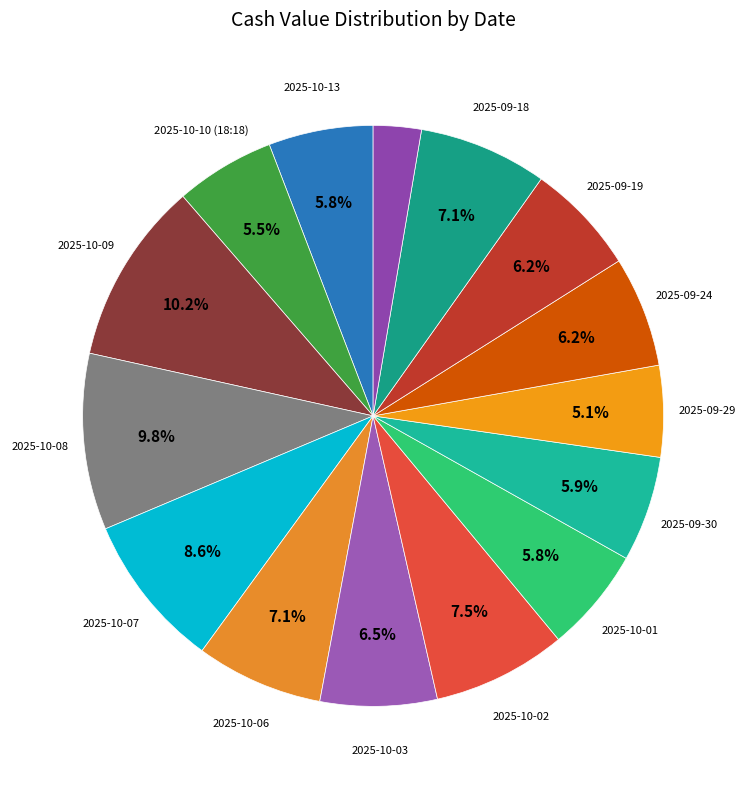

How many slices are in this pie chart?

15